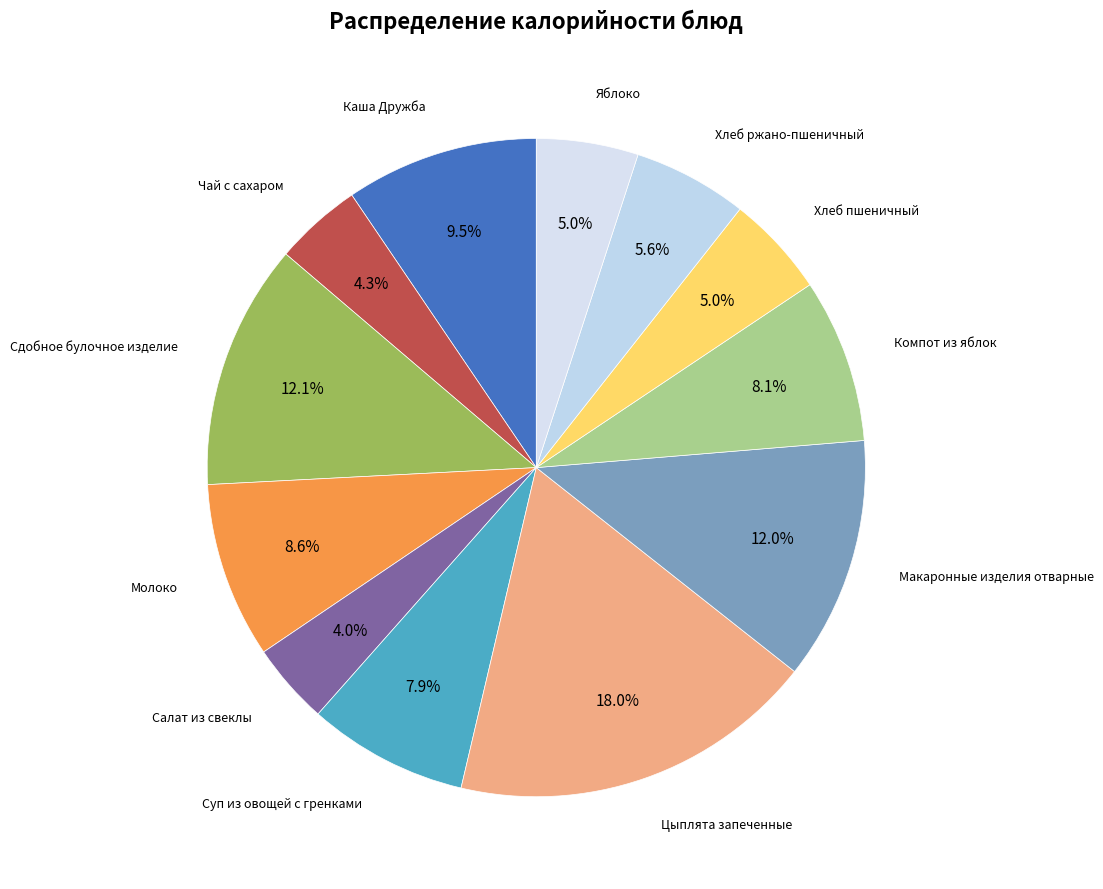

Is there any slice that represents more than half of the pie?

No